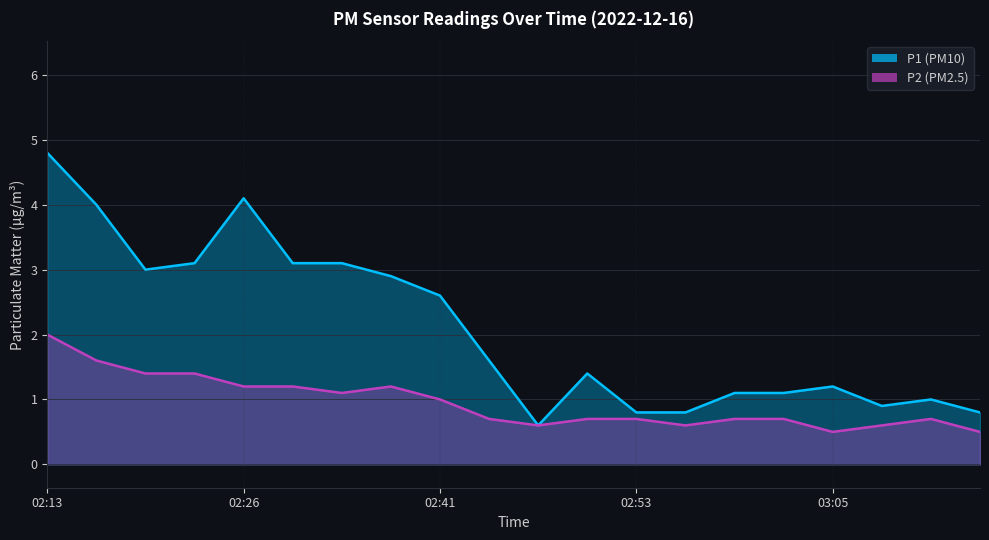

Which series changed the most between 02:32 and 02:50?

P1